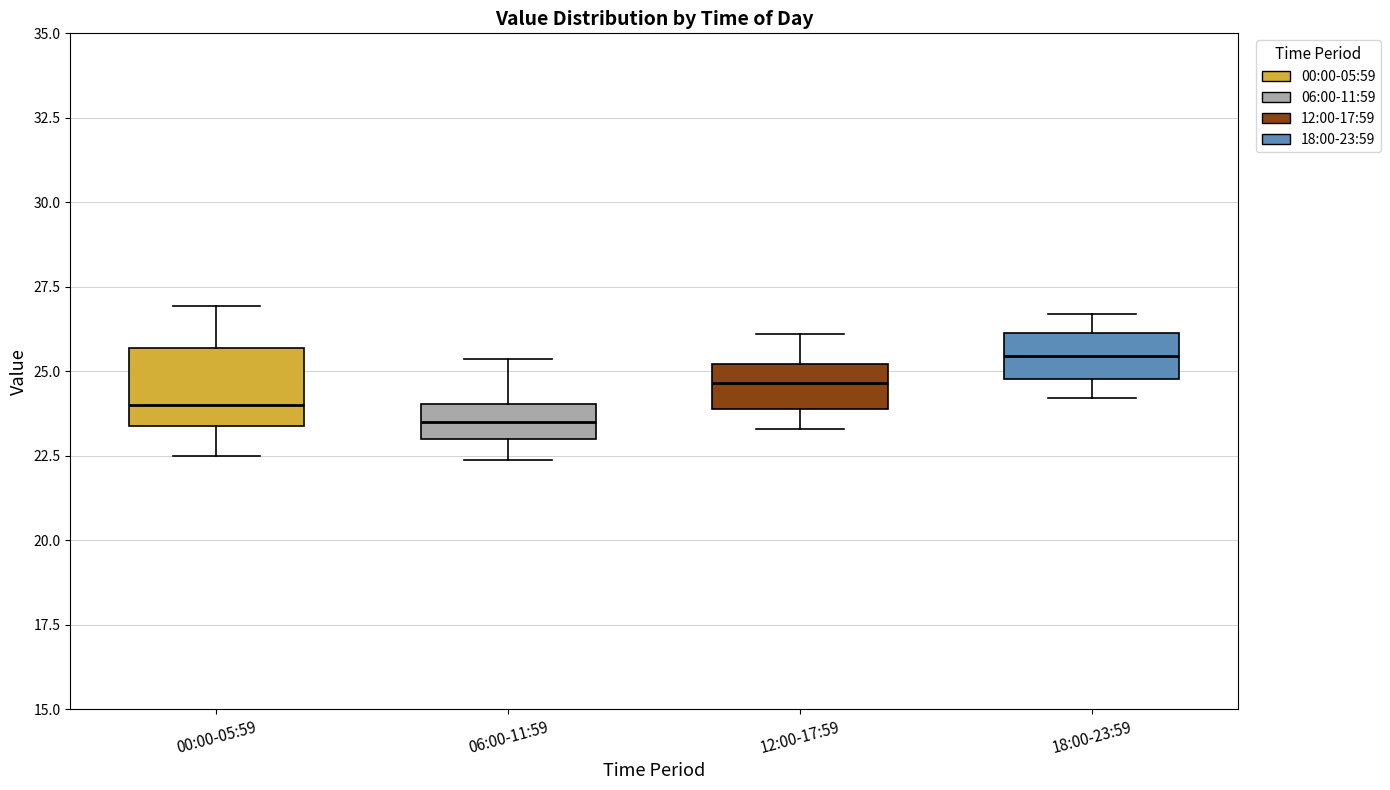

Where does the lower whisker of the box for 18:00-23:59 end on the y-axis? The values are not printed on the chart, so give them approximately, as read against the axis.

24.0